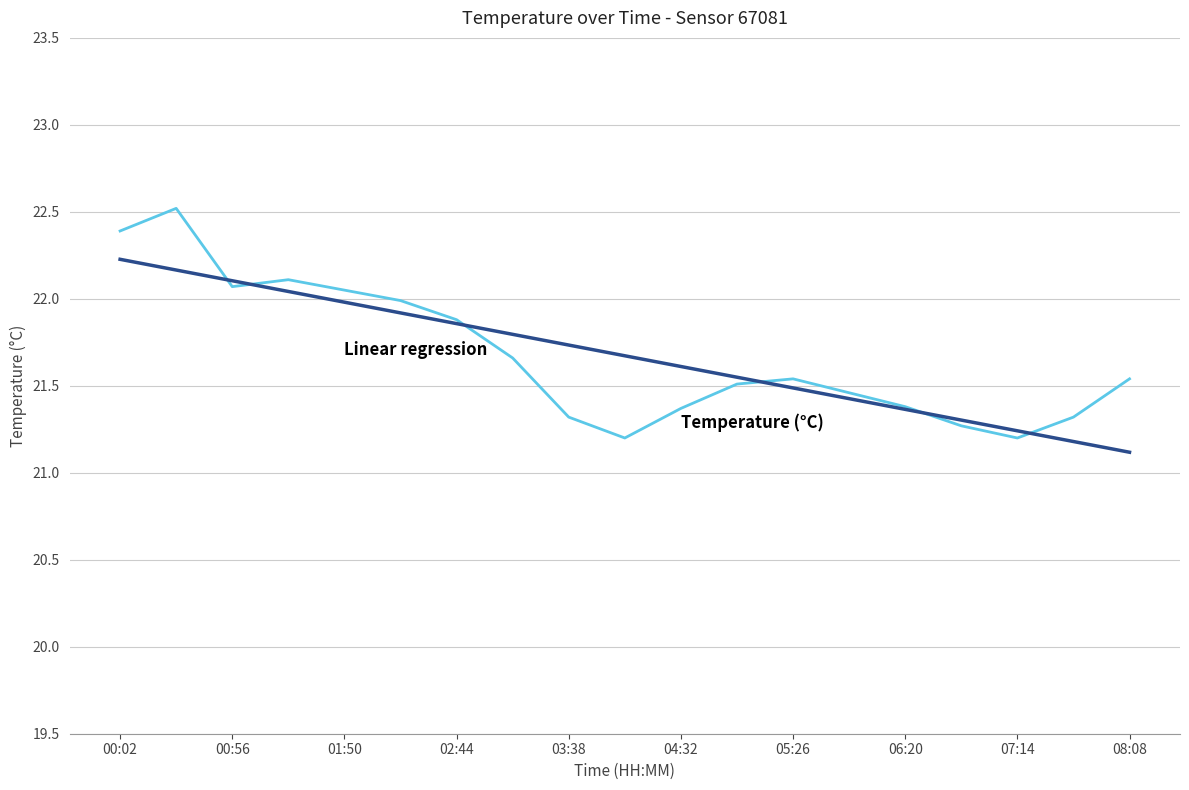

What is the smallest value displayed?

21.1